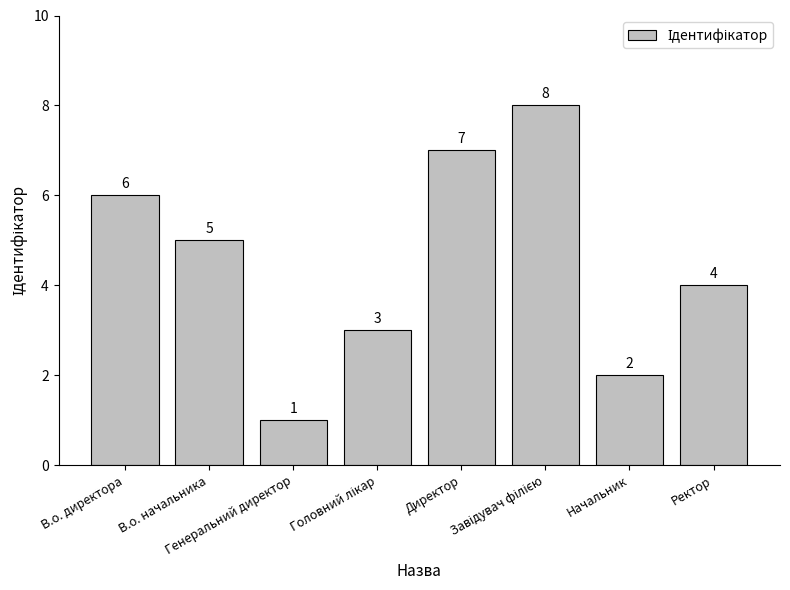

What is the greatest value displayed?

8